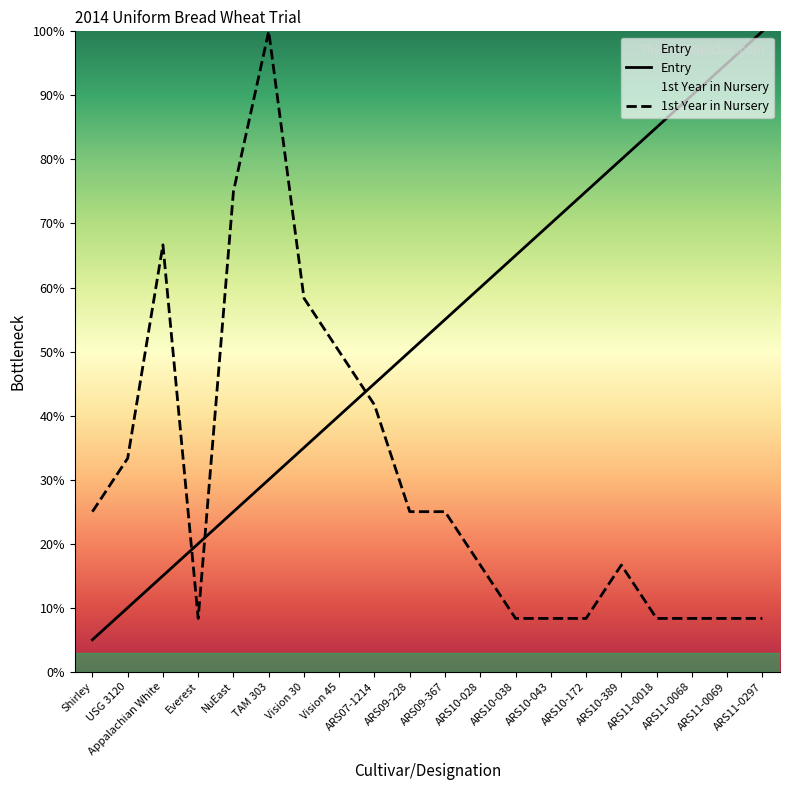

At which category is the sum across all series the highest?

TAM 303